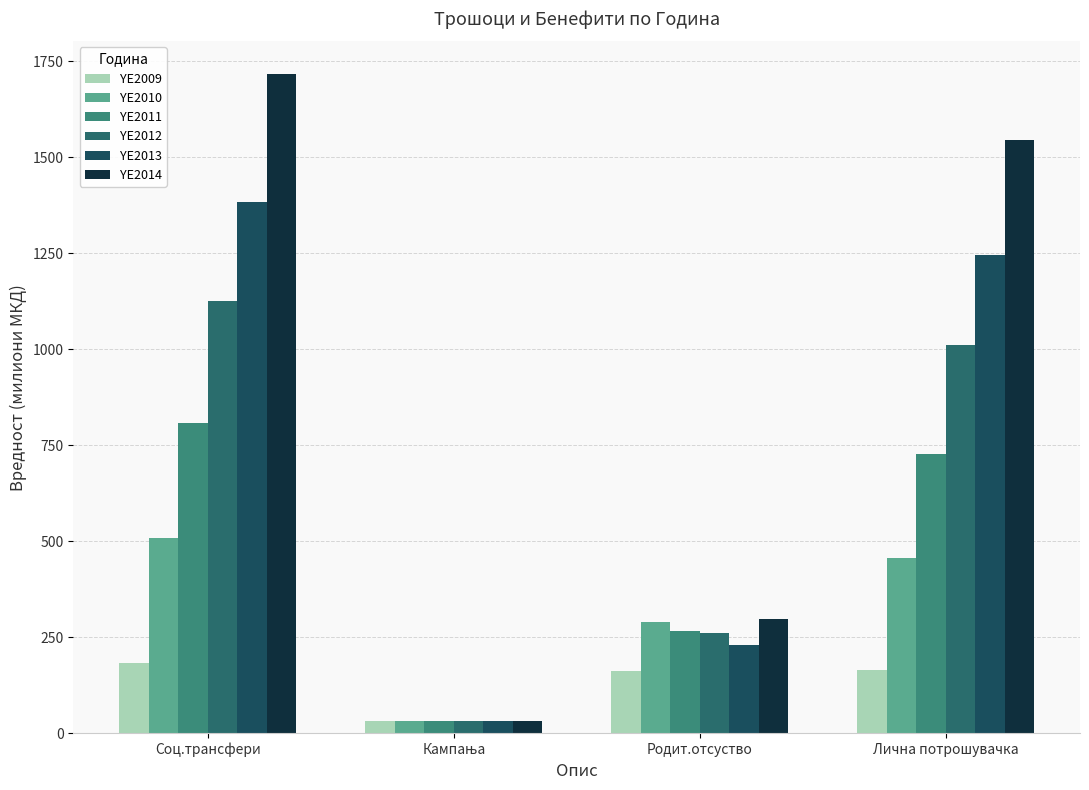

The YE2009 series shows 94.7 at Родит.отсуство. True or false?

False